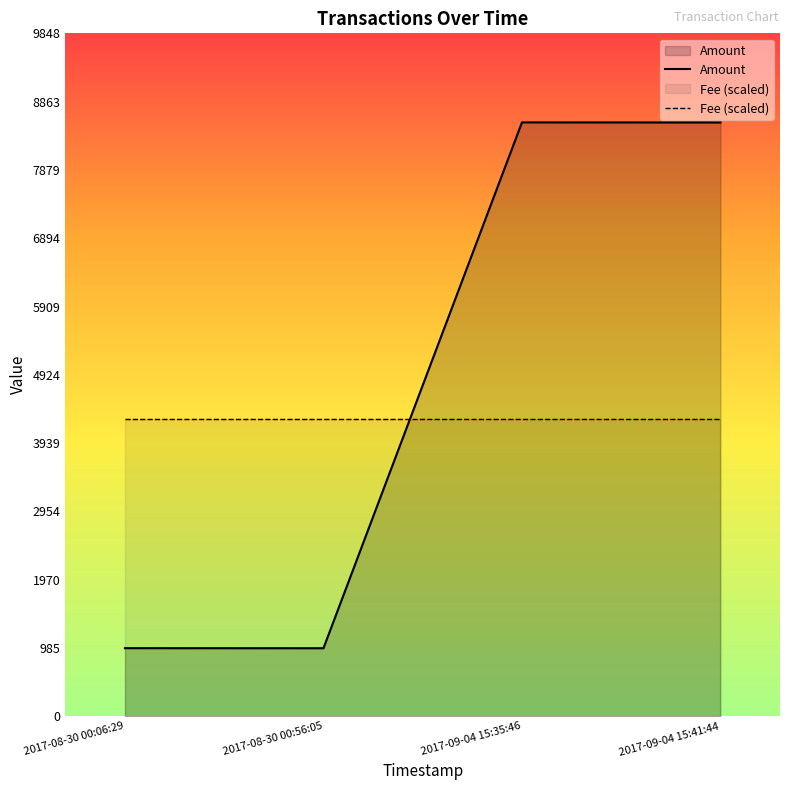

True or false: Amount and Fee (scaled) intersect in this chart.

True